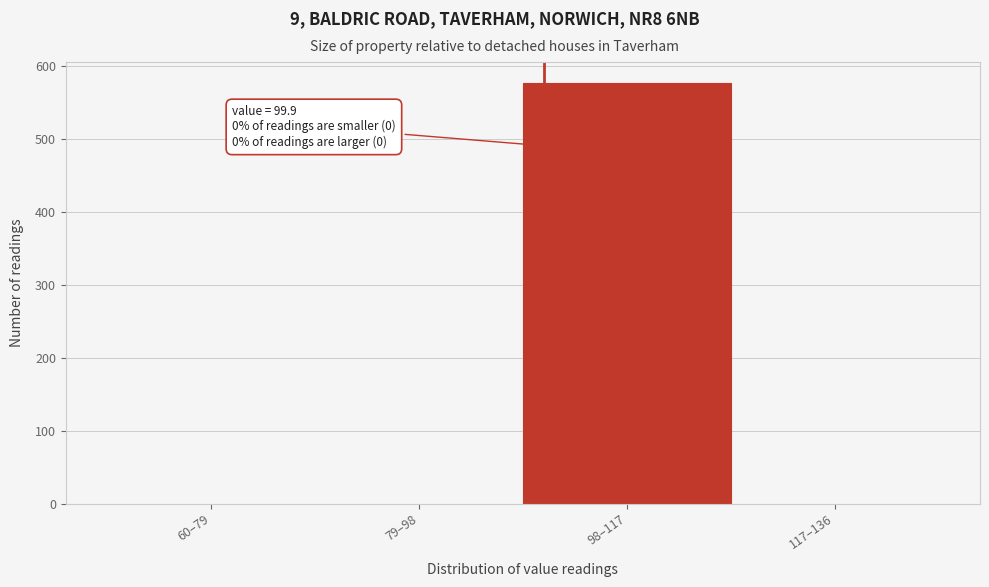

Reading left to right, transcribe all the data shown in this chart.

60–79=0	79–98=0	98–117=577	117–136=0